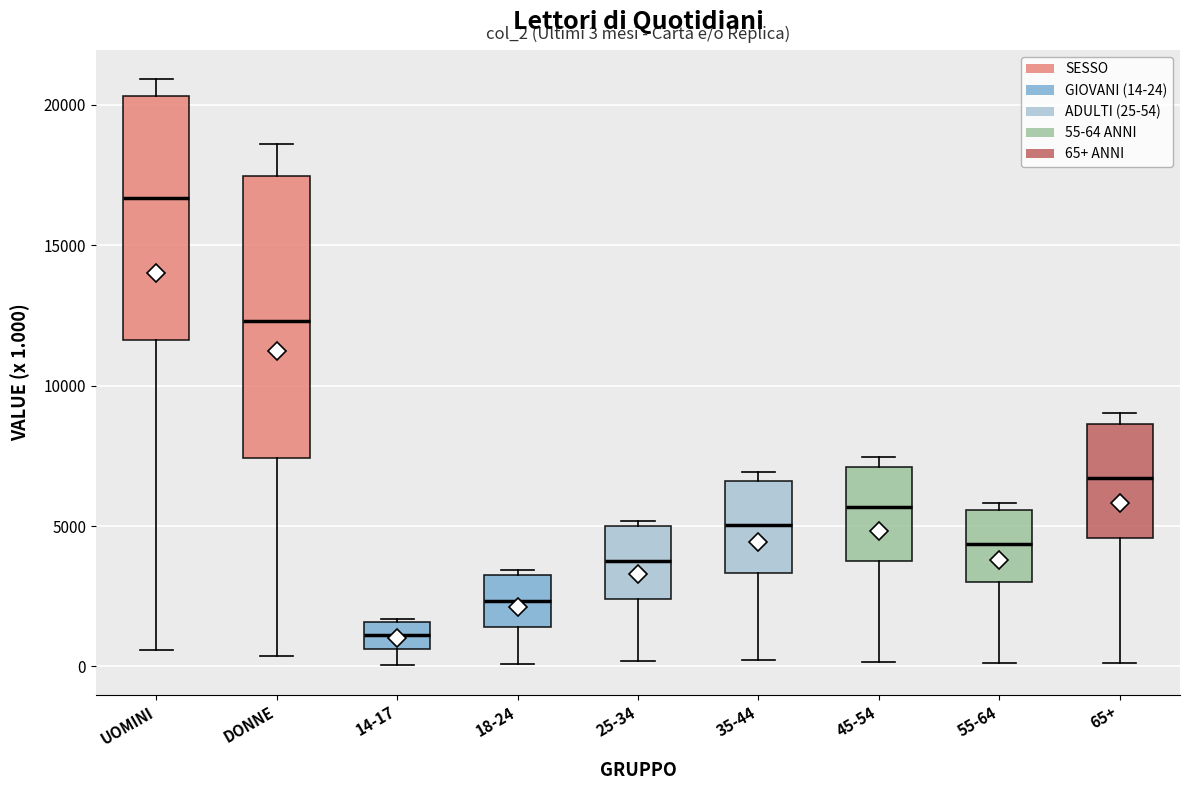

Comparing the boxes themselves (not the whiskers), which one is the tallest?

DONNE